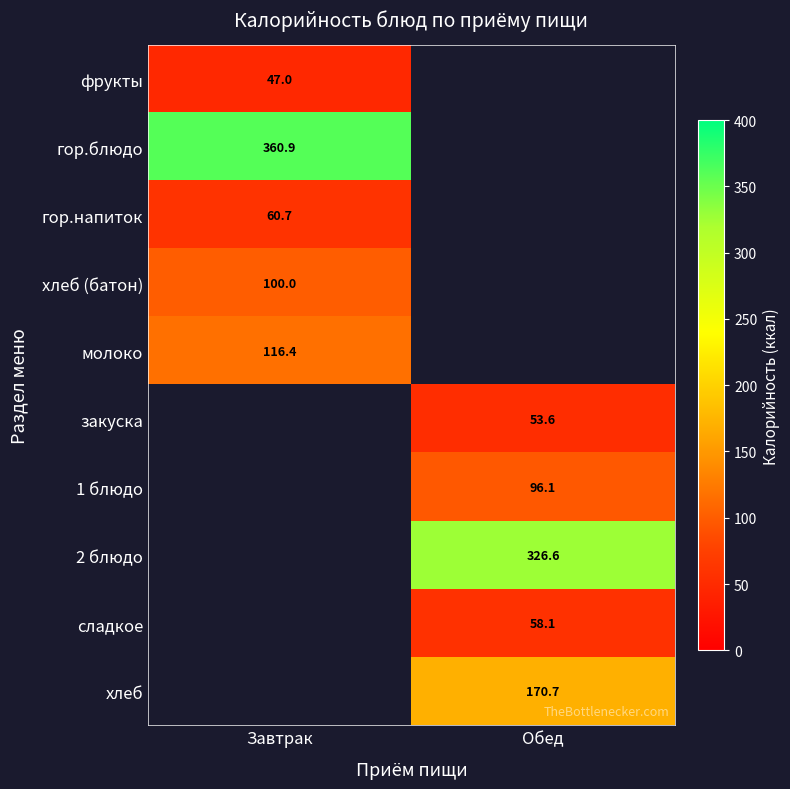

At which category does the chart reach its peak across all series?

Завтрак